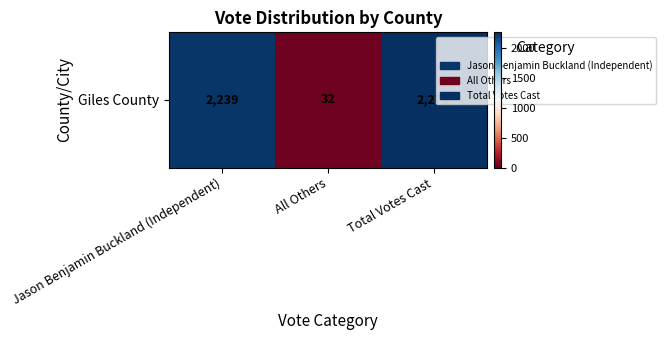

Rank the categories by value from lowest to highest.

All Others, Jason Benjamin Buckland (Independent), Total Votes Cast